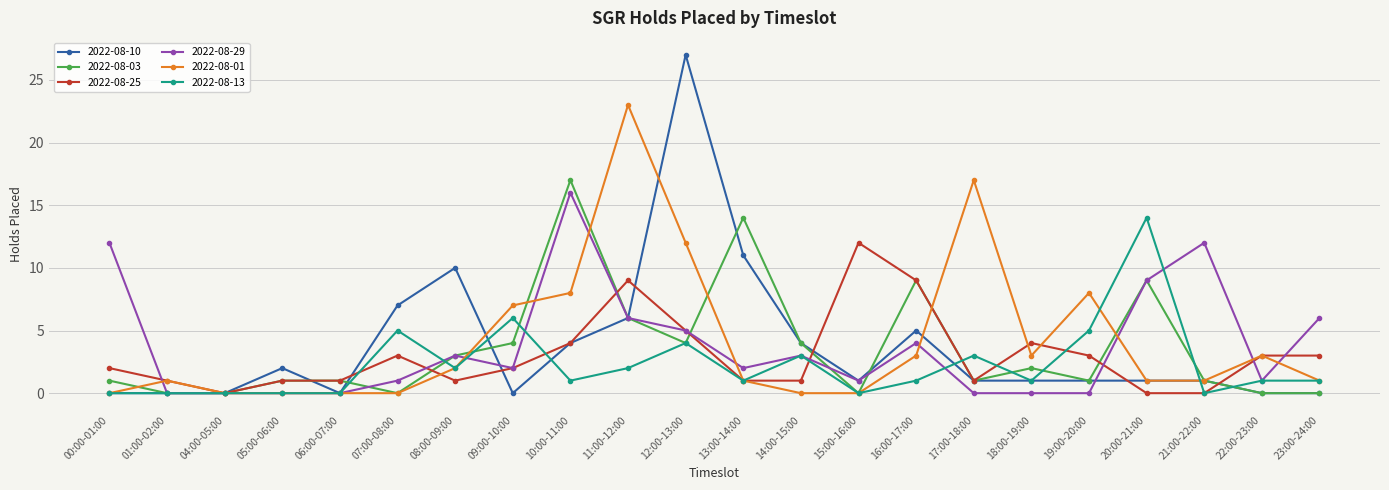

True or false: 2022-08-01 has a value of 9 at 05:00-06:00.

False